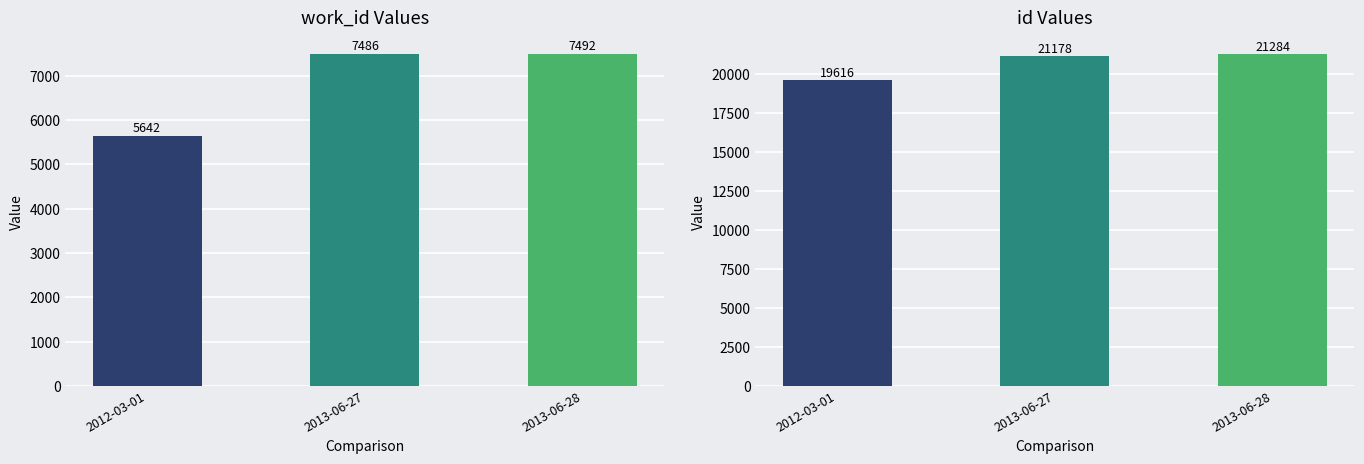

Which series has the largest total across all categories?

id